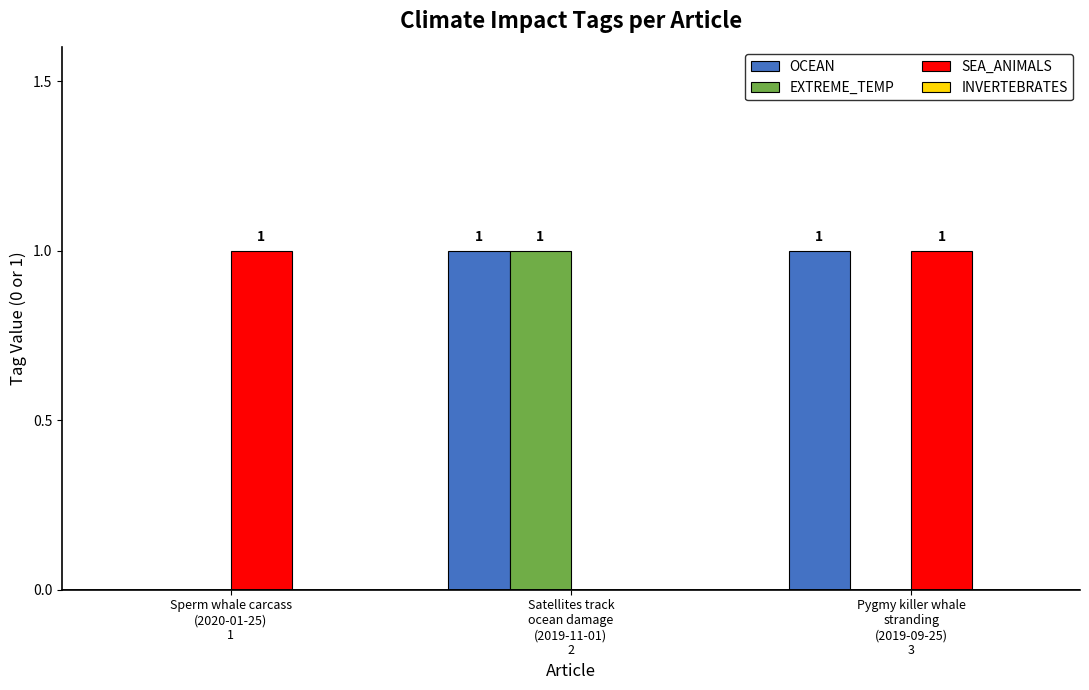

How many categories are shown in the chart?

3